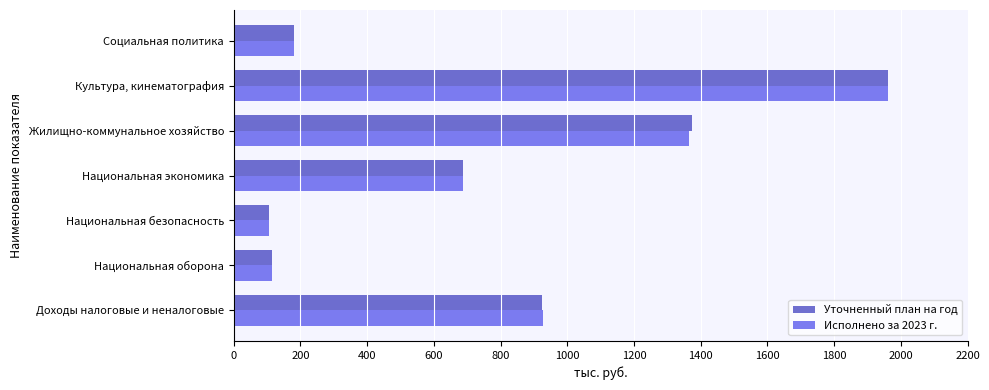

Between Национальная безопасность and Национальная экономика, which series saw the biggest shift?

Уточненный план на год